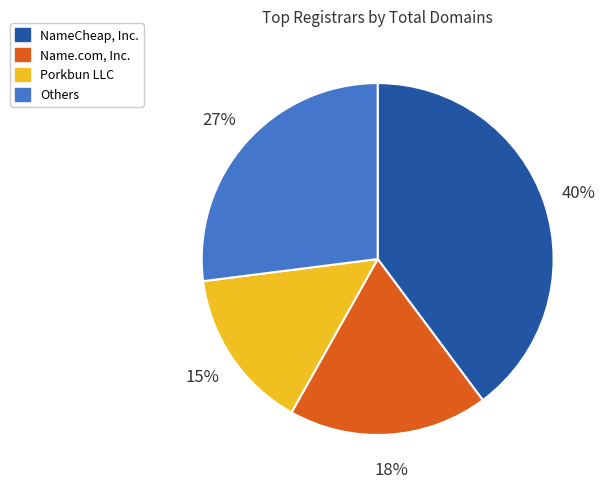

The Porkbun LLC slice represents 28% of the pie. True or false?

False